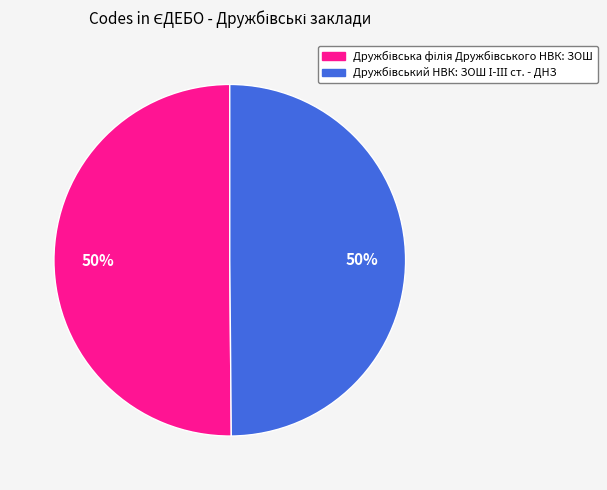

To the nearest percent, what is the average slice percentage?

50%